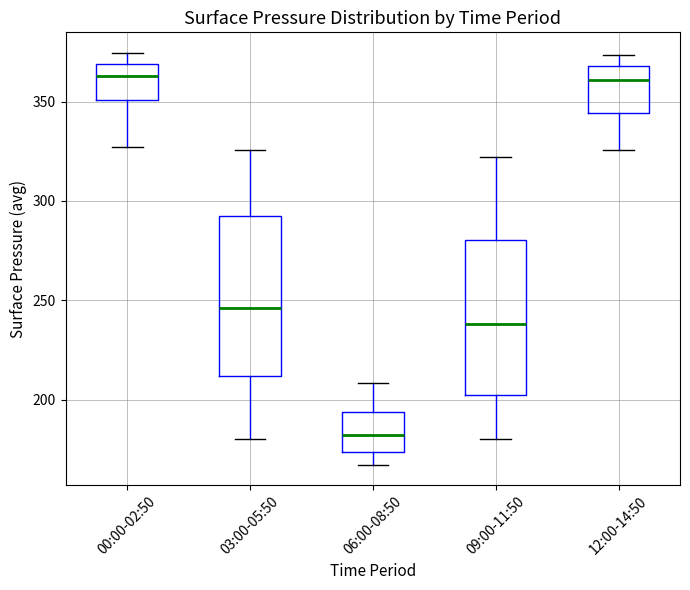

Reading left to right, read every box against the y-axis: the position of its median line, the range the box covers, and the ends of its whiskers. The values are not printed on the chart, so give them approximately, as read against the axis.

00:00-02:50: median 365, box 350 to 370, whiskers 325 to 375
03:00-05:50: median 245, box 210 to 290, whiskers 180 to 325
06:00-08:50: median 180, box 175 to 195, whiskers 165 to 210
09:00-11:50: median 240, box 200 to 280, whiskers 180 to 320
12:00-14:50: median 360, box 345 to 370, whiskers 325 to 375